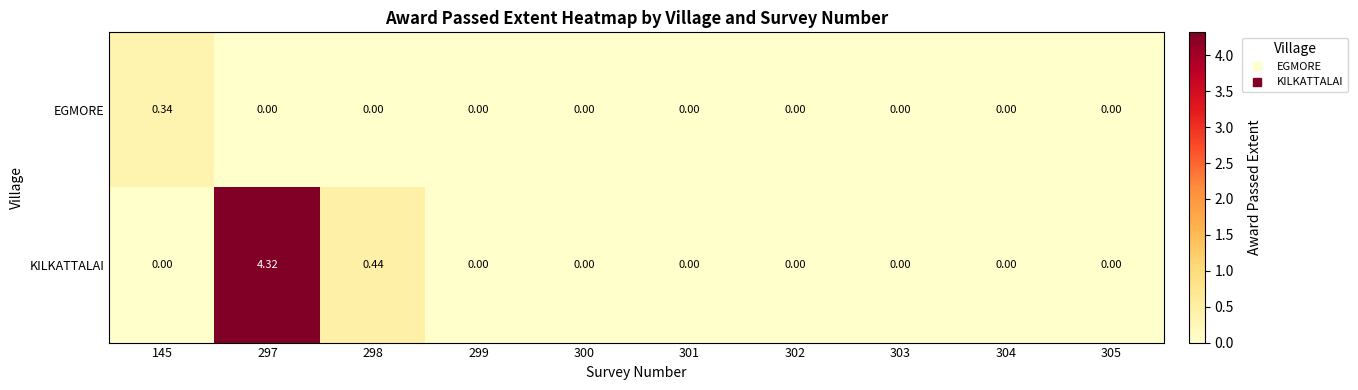

Is the value of KILKATTALAI at 303 greater than the value of EGMORE at 145?

No